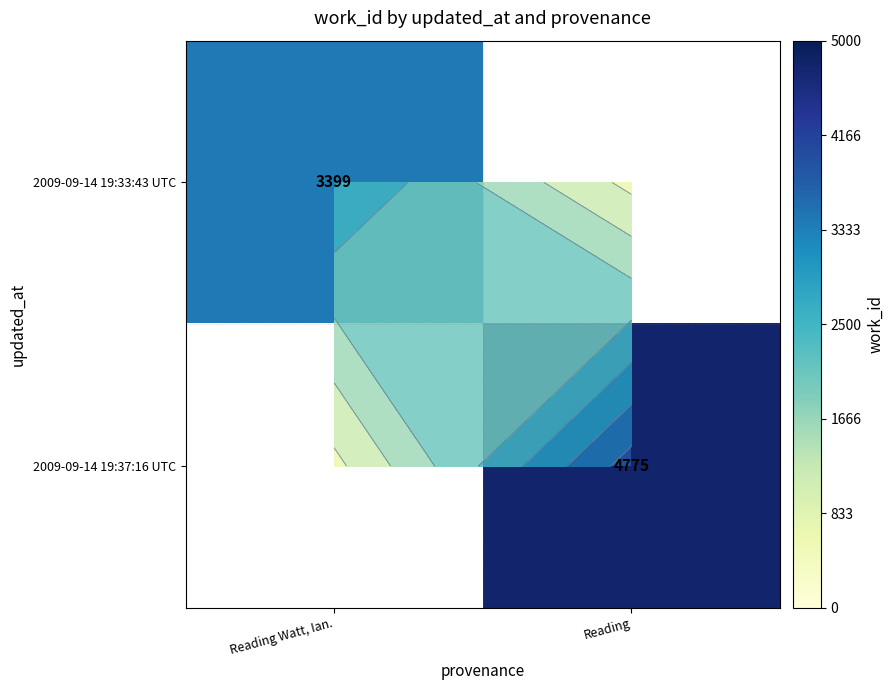

Count the number of categories in the chart.

2